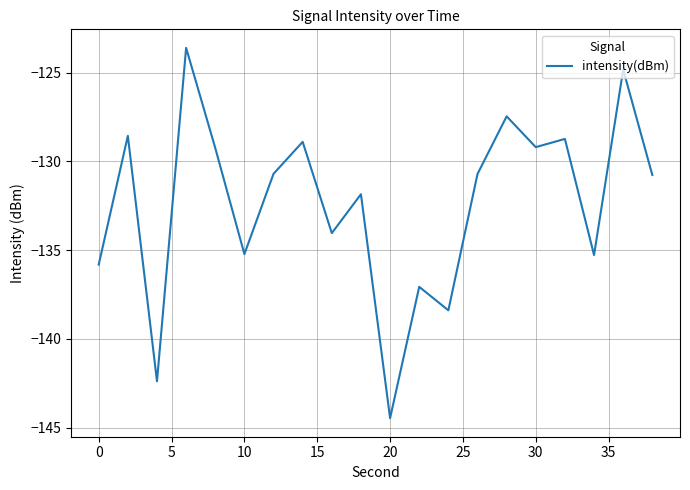

What is the difference between the maximum and minimum values?

20.9